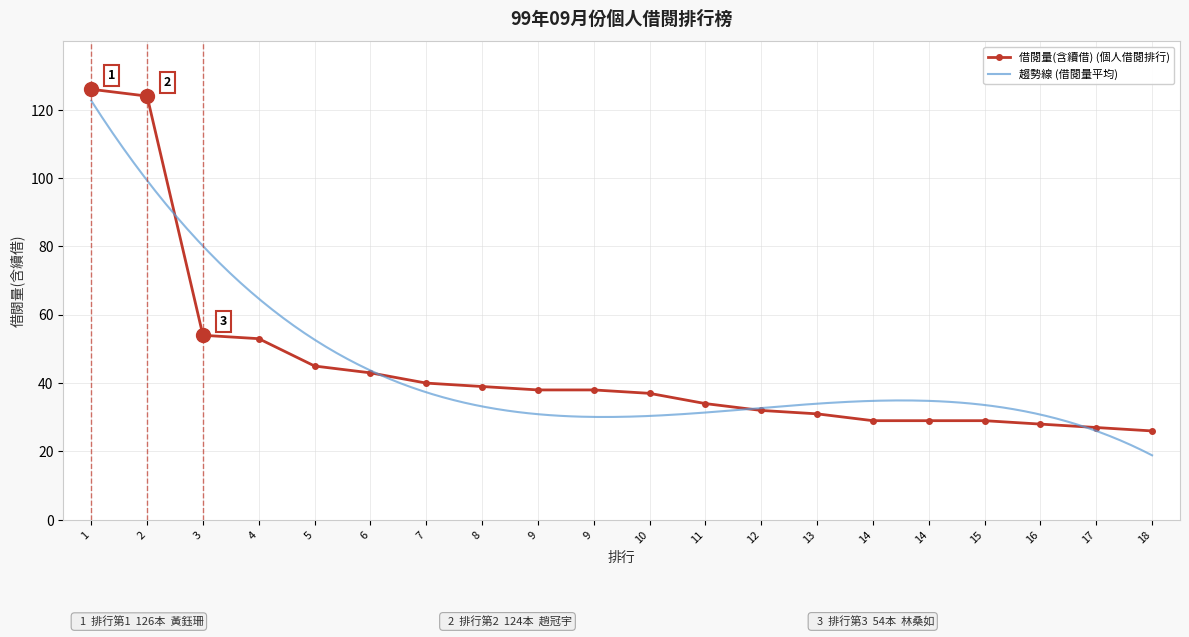

Which has a higher value, 7 or 1?

1